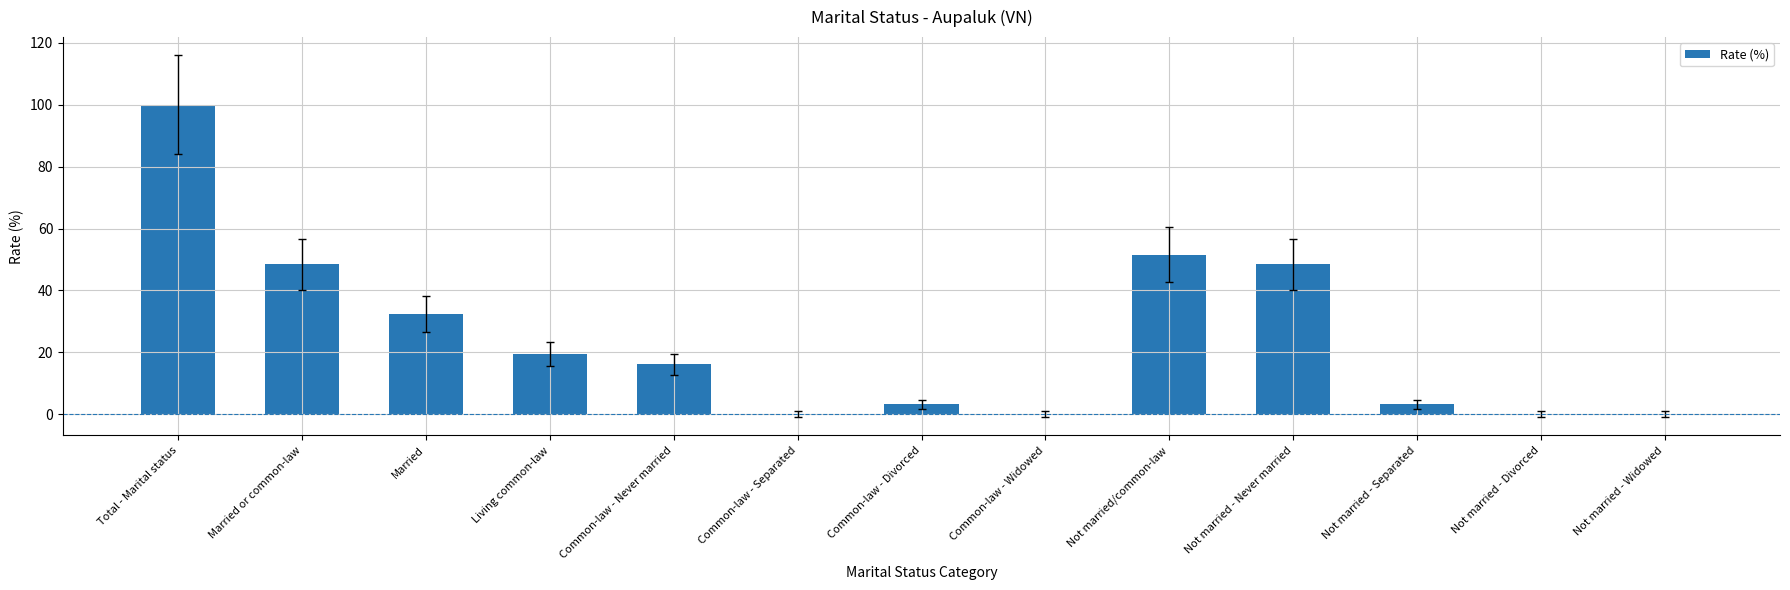

Read the value at Married.

32.3